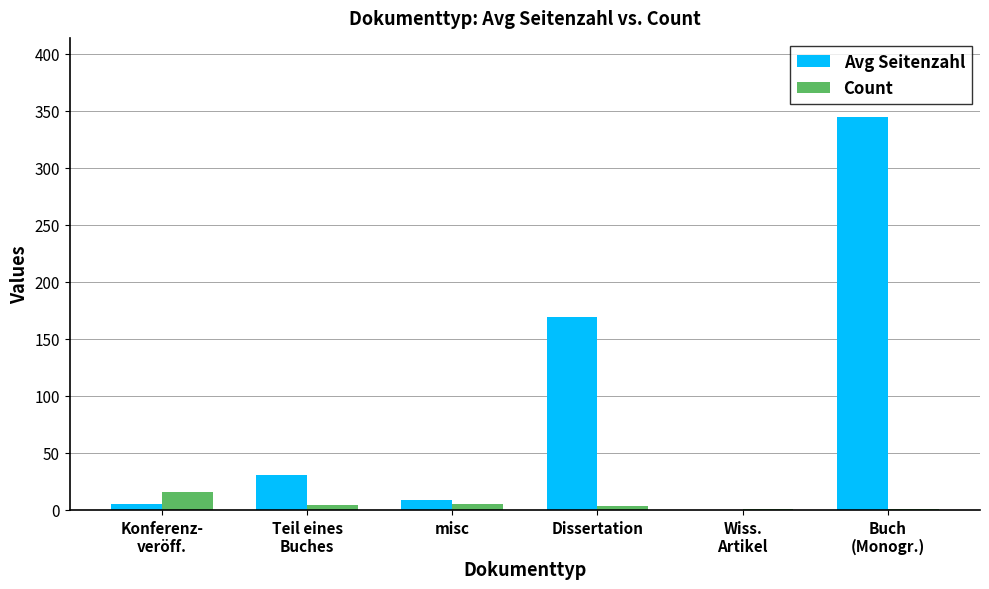

Is the value of Avg Seitenzahl at Teil eines
Buches greater than the value of Count at Wiss.
Artikel?

Yes